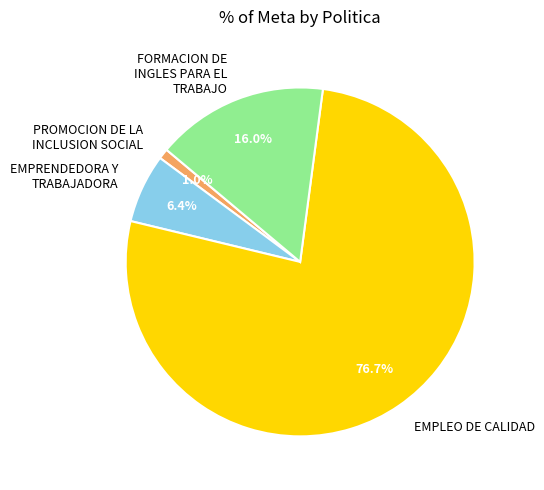

Combined, do PROMOCION DE LA INCLUSION SOCIAL and FORMACION DE INGLES PARA EL TRABAJO account for over 50%?

No